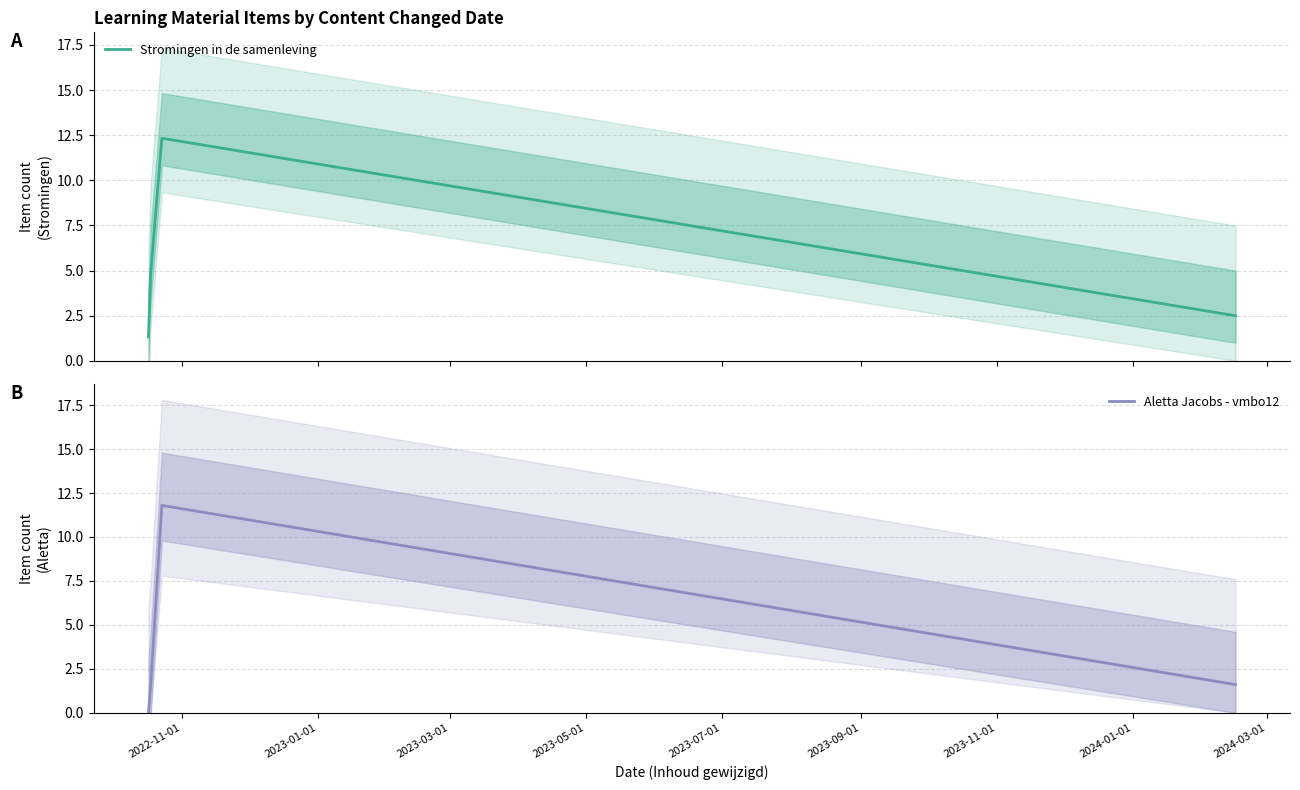

How many interior local peaks does the Stromingen in de samenleving series have?

1